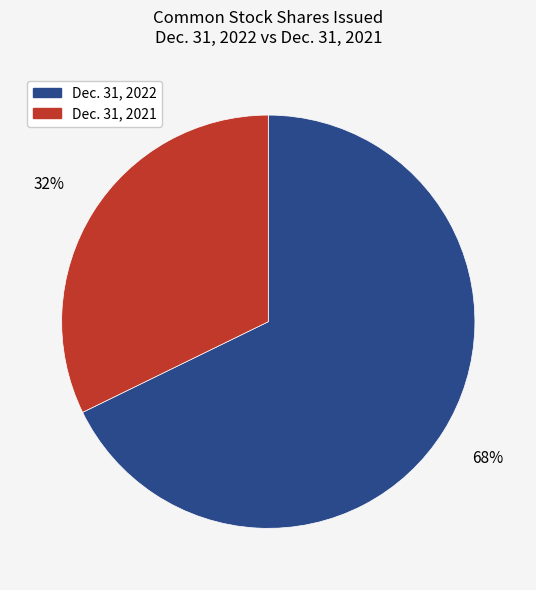

To the nearest percent, what is the difference between the largest and smallest slice percentages?

36%